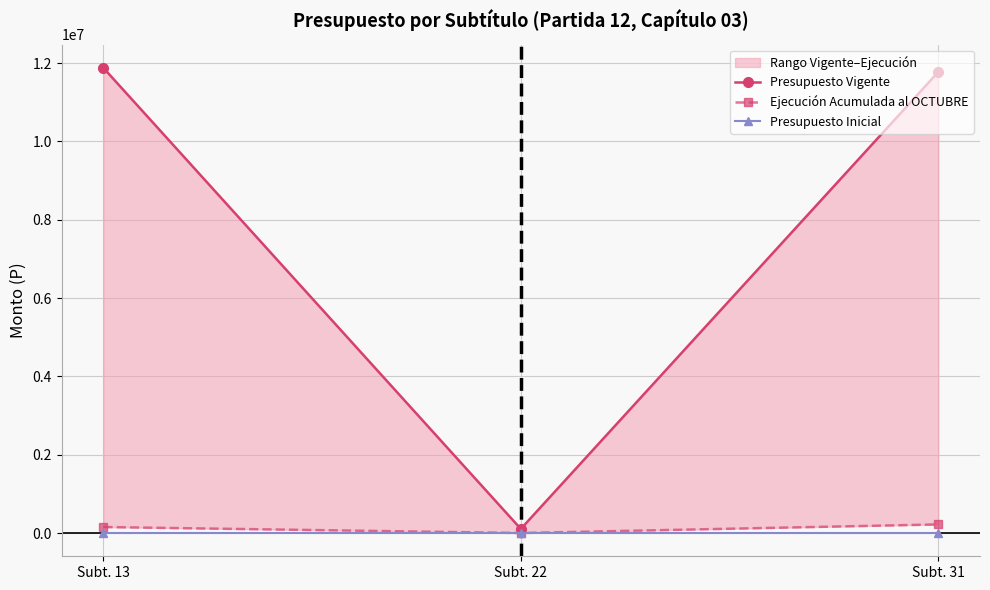

What is the greatest value displayed?

11877880